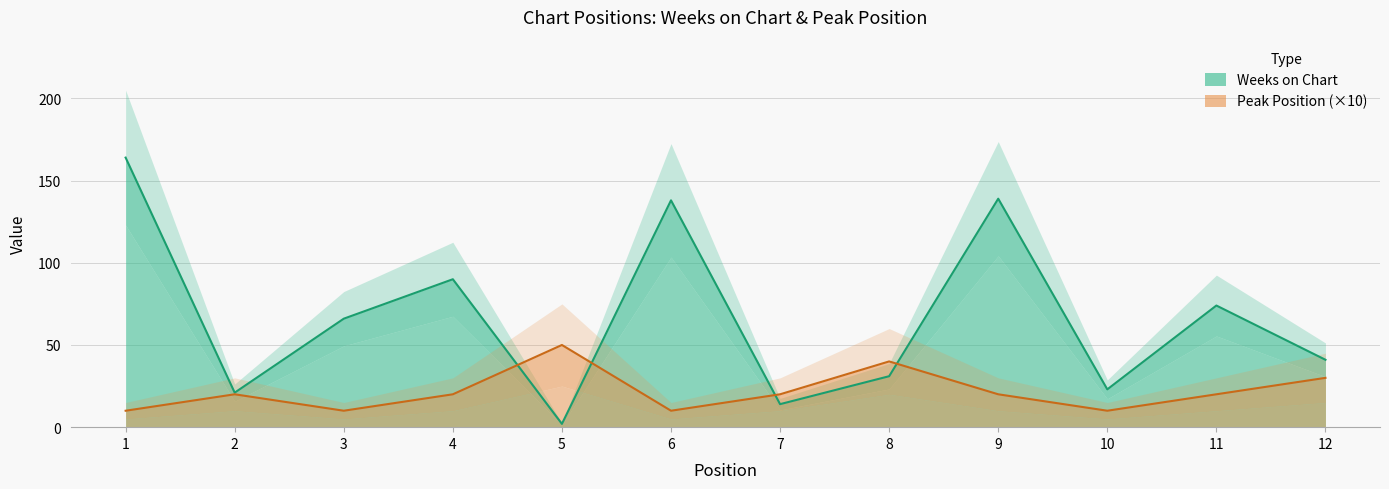

What is the difference between the highest and lowest values at 11?

54